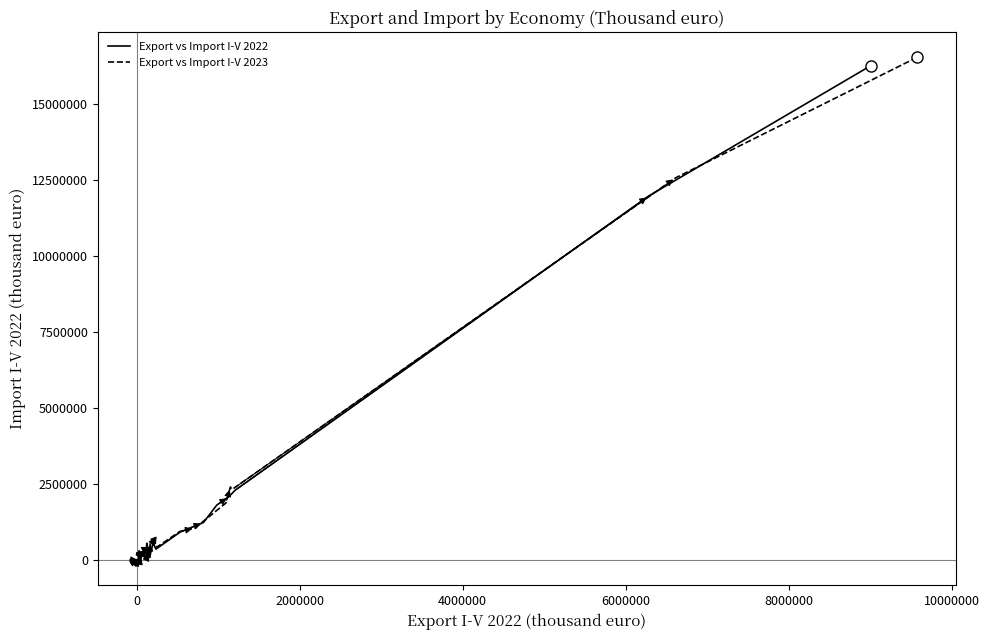

How many categories are shown in the chart?

31